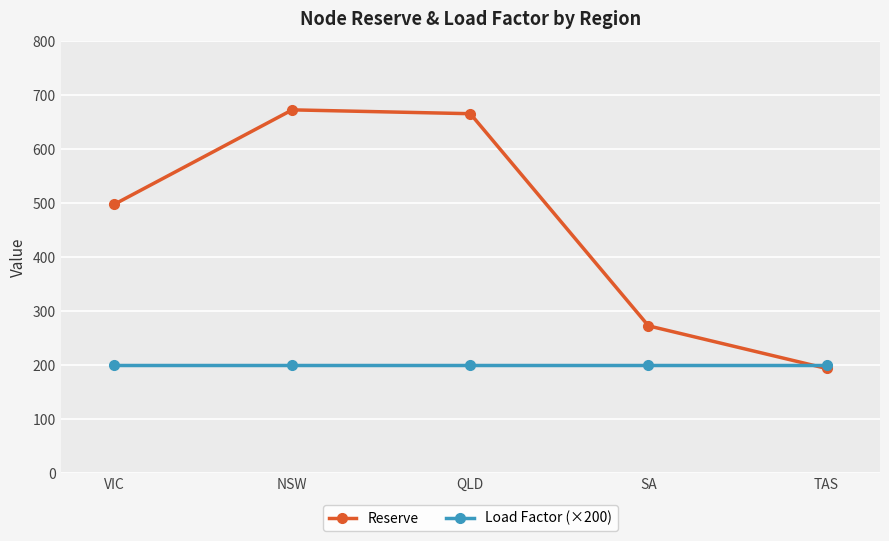

What is the average value of the Reserve series?

460.9